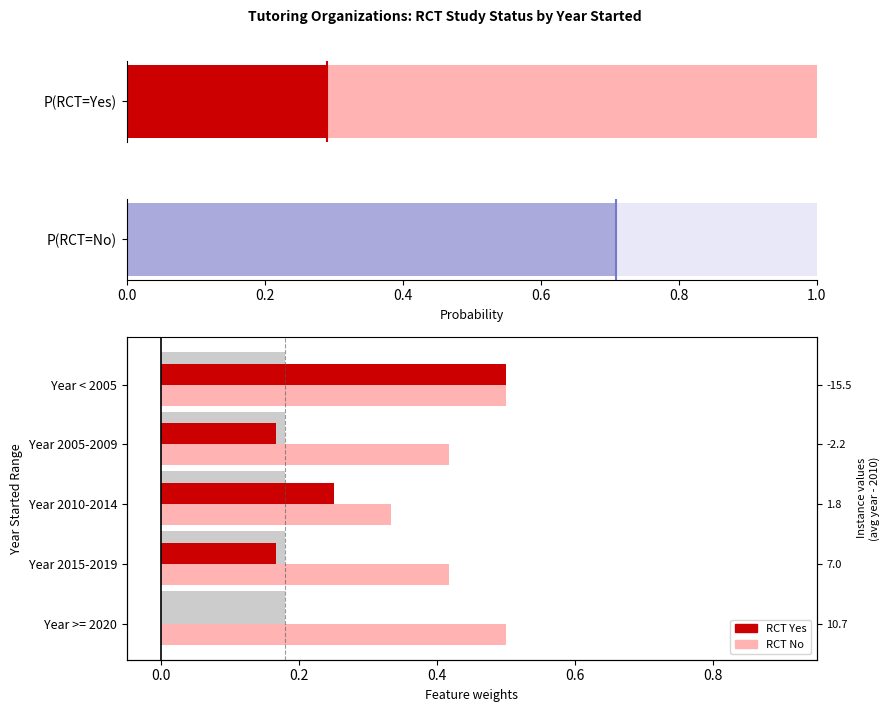

What is the difference between the highest and lowest values at Year 2015-2019?

0.2